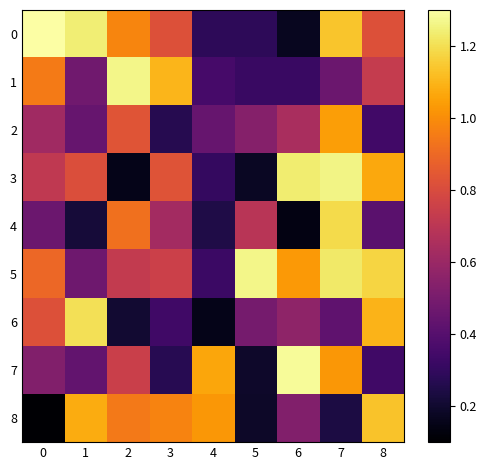

Rank the series at 0 from lowest to highest value.

8, 4, 7, 2, 3, 6, 5, 1, 0